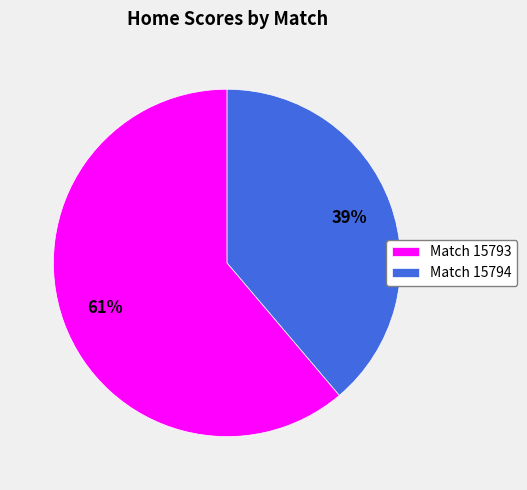

Which has a higher value, Match 15793 or Match 15794?

Match 15793